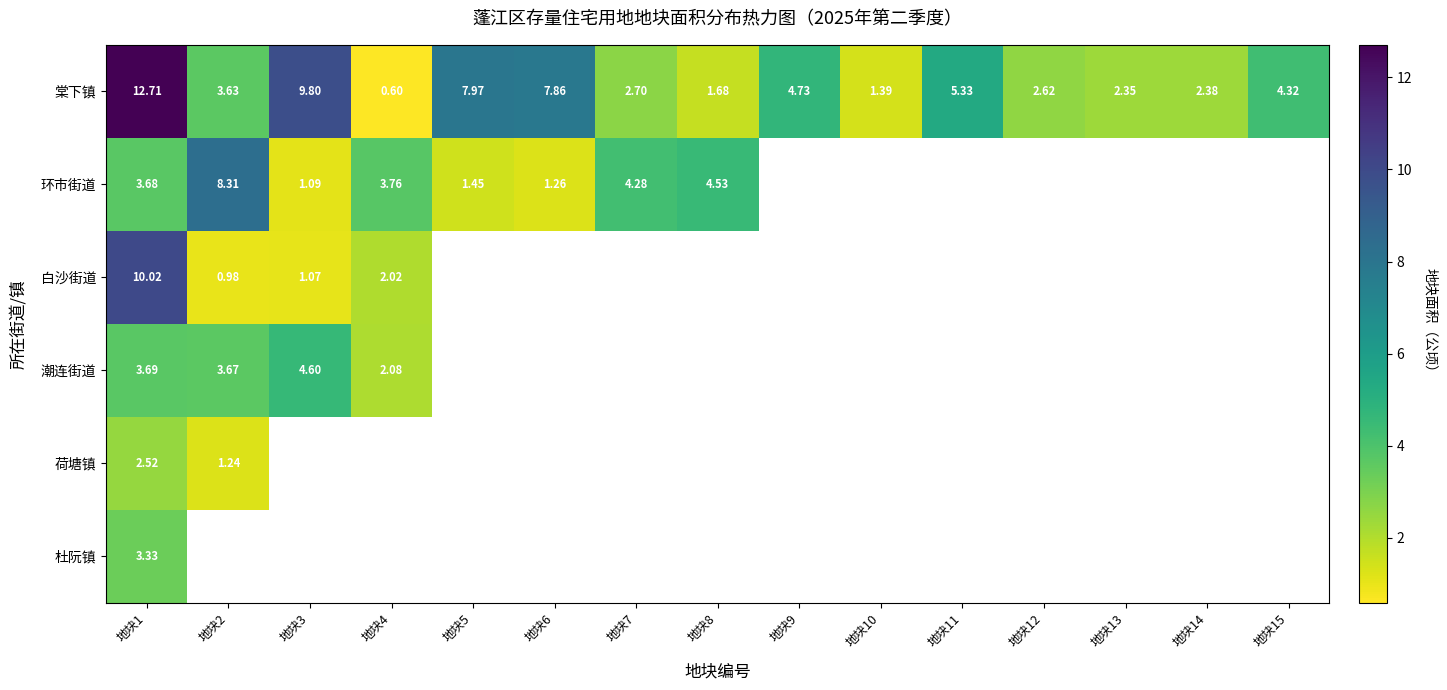

The 棠下镇 series shows 7.2 at 地块11. True or false?

False